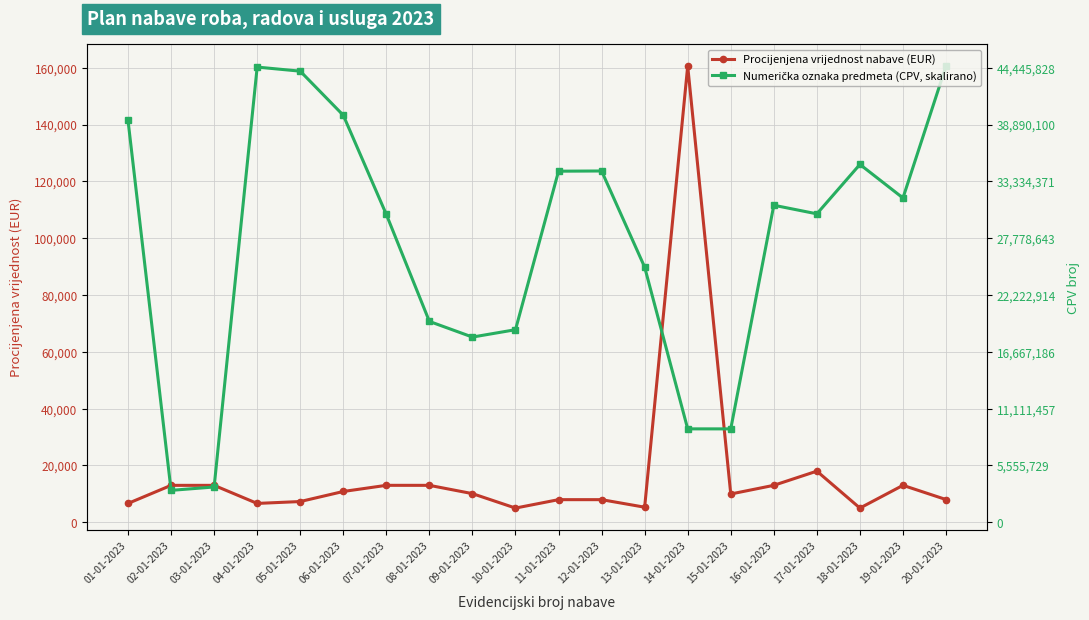

At which label does Procijenjena vrijednost nabave (EUR) first exceed 10083?

02-01-2023